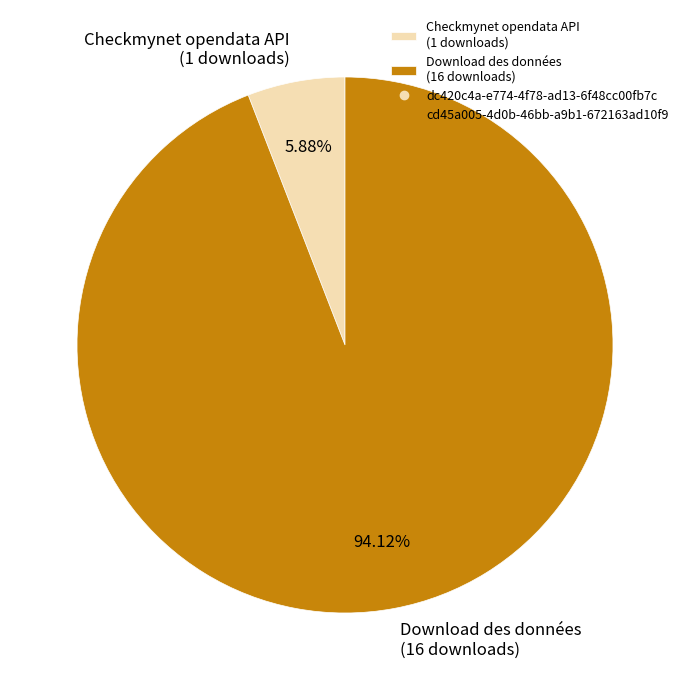

Rank the categories by value from highest to lowest.

Download des données (16 downloads), Checkmynet opendata API (1 downloads)